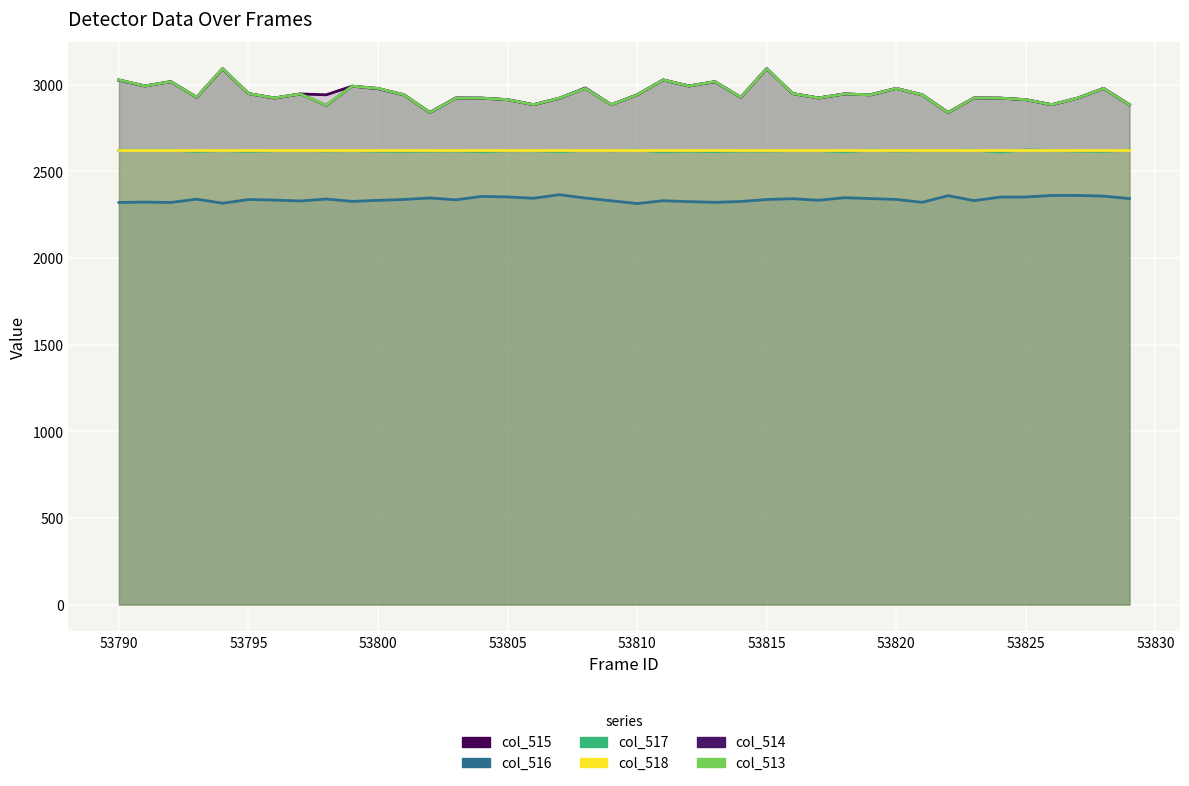

How many lines are shown in the chart?

6